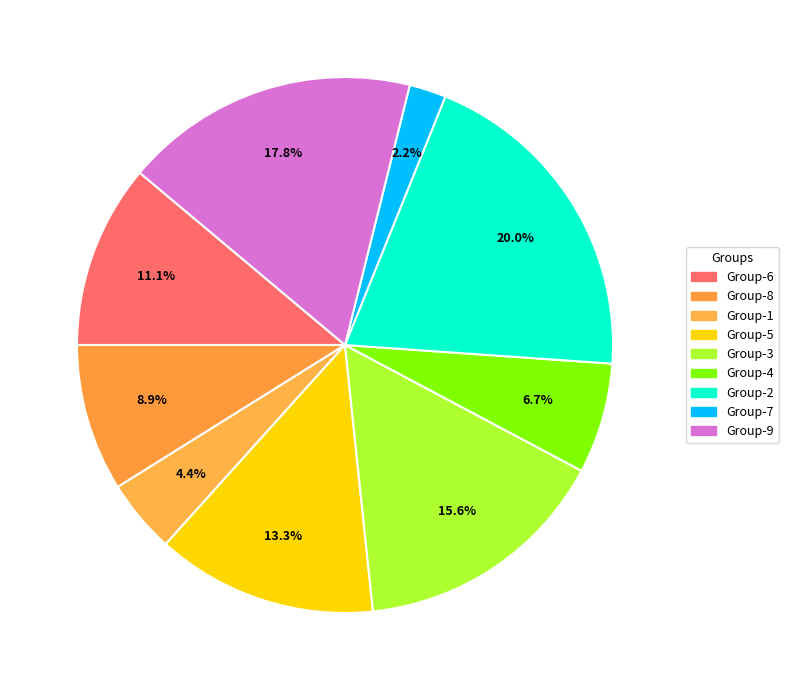

Count the number of slices in the pie.

9